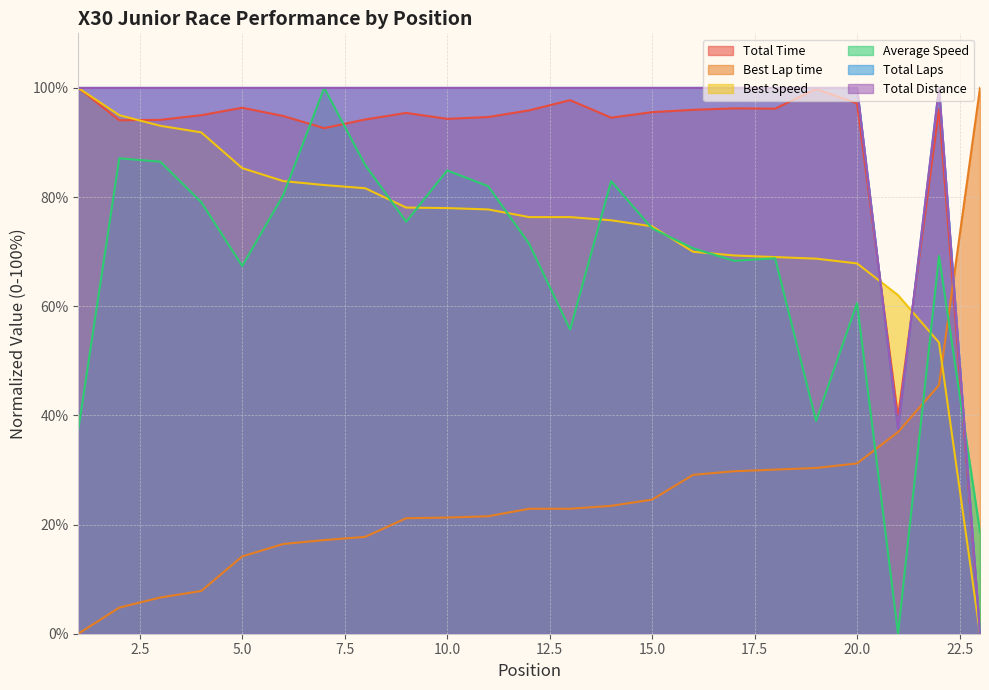

At which category does the chart reach its peak across all series?

1